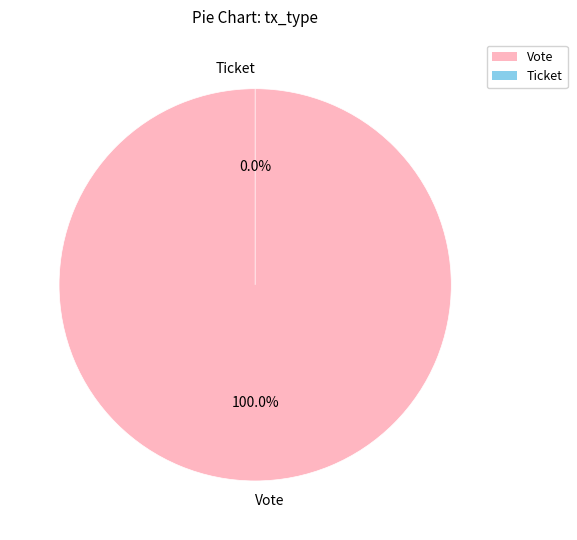

What is the largest slice in the pie chart?

Vote